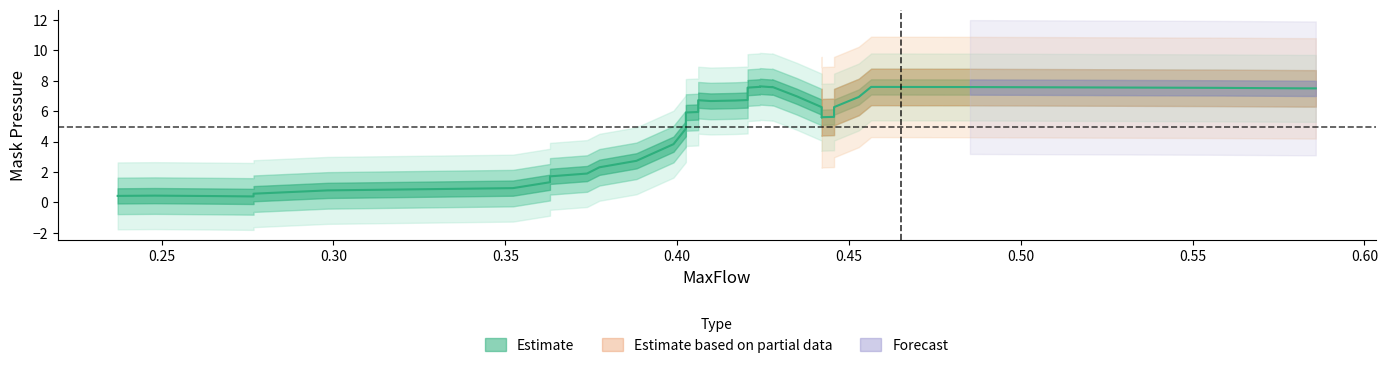

What is the average value of the MaxFlow series?

0.4